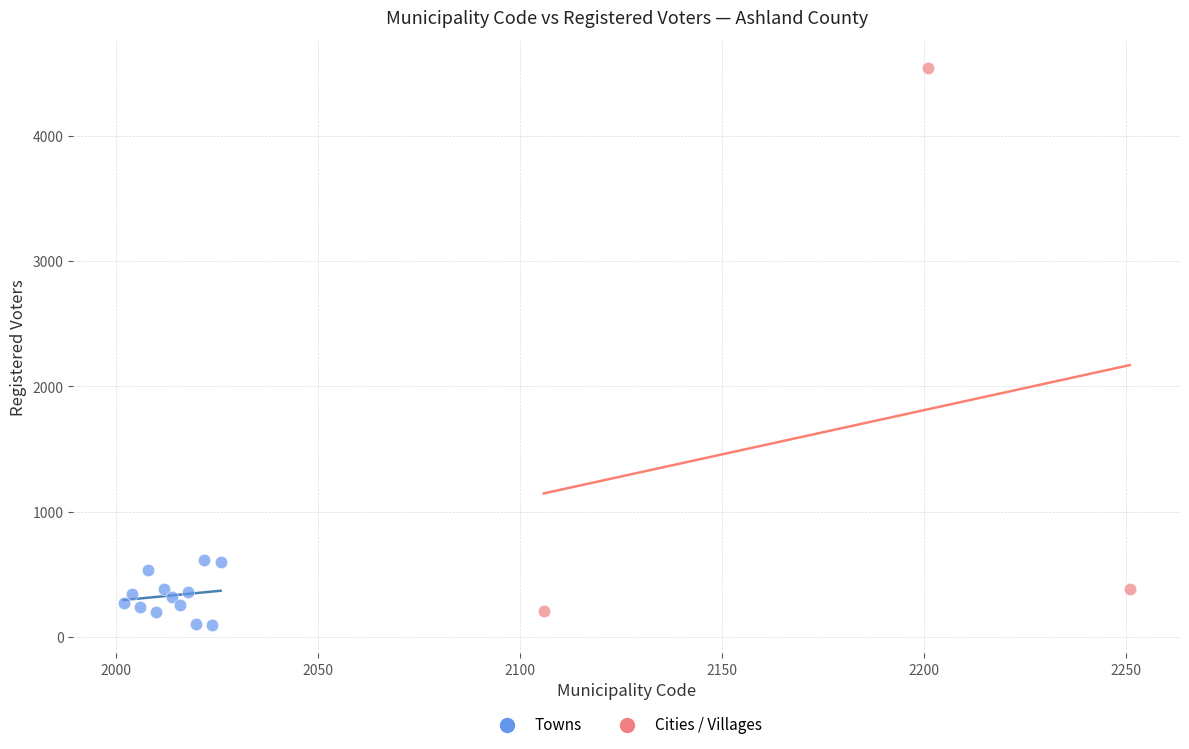

Which series has the largest Y range (max minus min)?

Cities / Villages